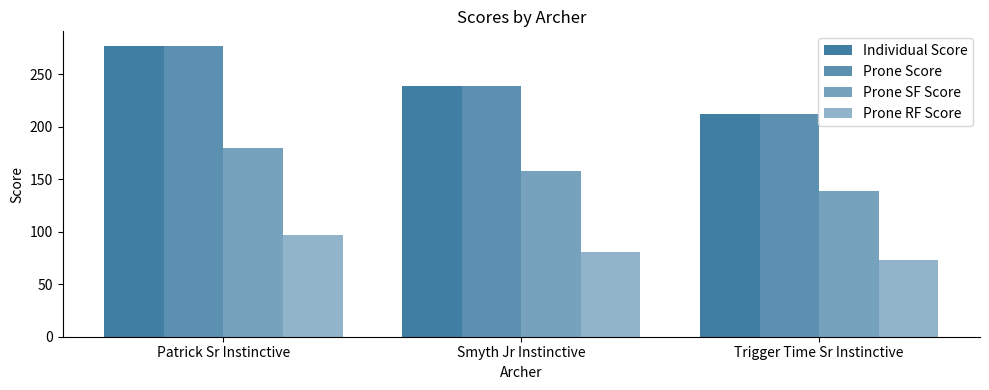

Count the number of categories in the chart.

3